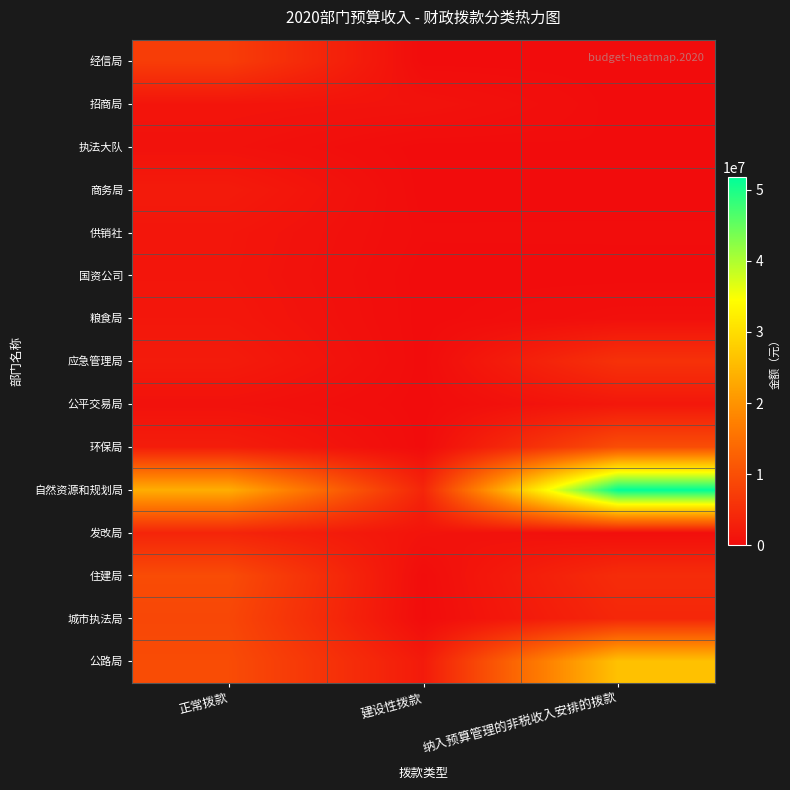

Which category has the lowest value across all series?

建设性拨款